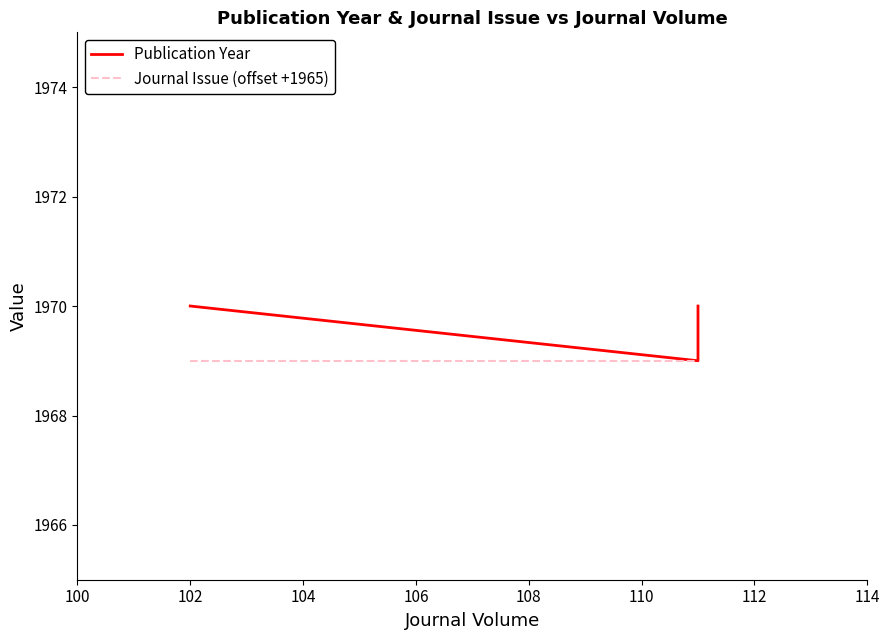

Is it true that Journal Issue (offset +1965) equals 1969 at 102?

True